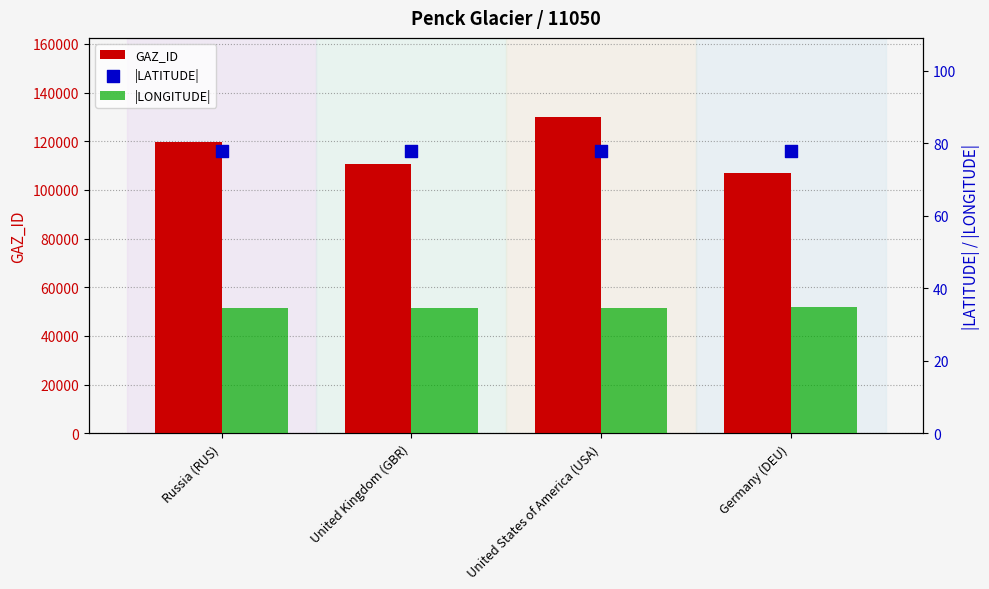

What are all the series names shown in the legend?

GAZ_ID, |LONGITUDE|, |LATITUDE|